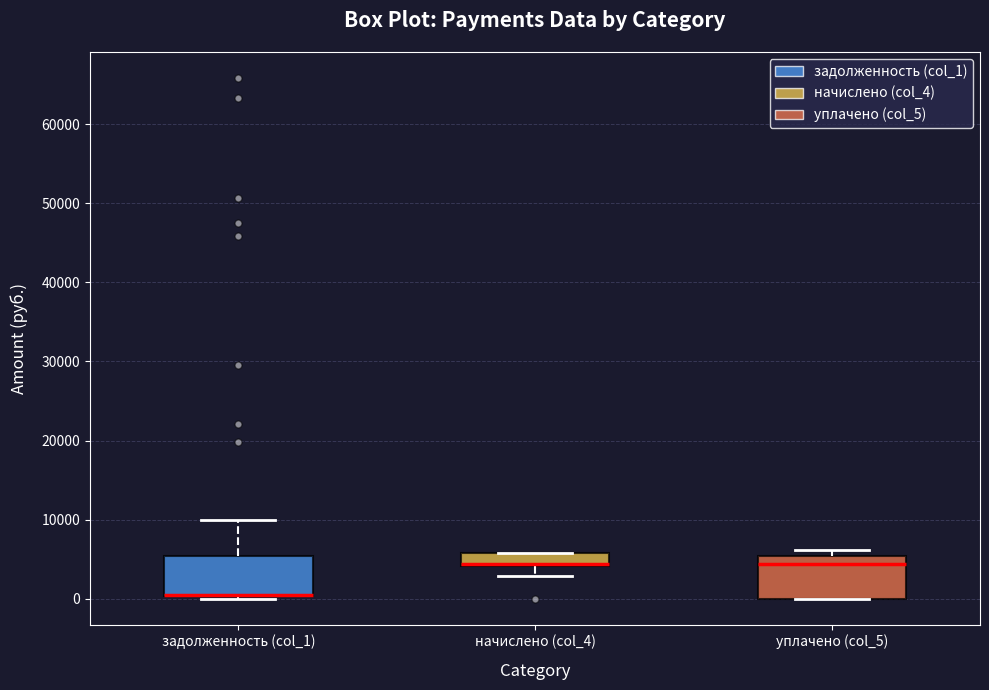

Reading left to right, transcribe this box plot: for each box, give where its median line is, the range the box spans, and where its two whiskers end, as read against the y-axis. The values are not printed on the chart, so give them approximately, as read against the axis.

задолженность (col_1): median 0 (drawn on the box's lower edge), box 0 to 5000, whiskers 0 (just below the box's lower edge) to 10000
начислено (col_4): median 4000 (drawn on the box's lower edge), box 4000 to 6000, whiskers 3000 to 6000
уплачено (col_5): median 4000, box 0 to 5000, whiskers 0 to 6000